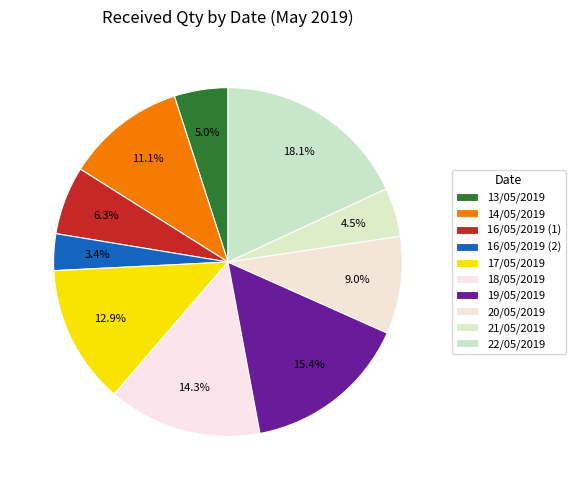

Is the sum of 20/05/2019 and 22/05/2019 greater than half?

No